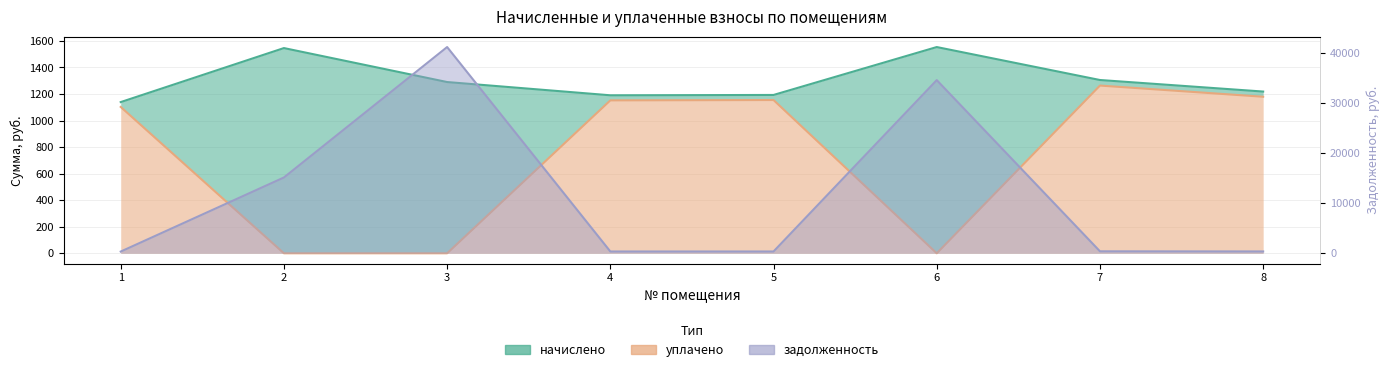

True or false: уплачено and начислено cross at least once.

False